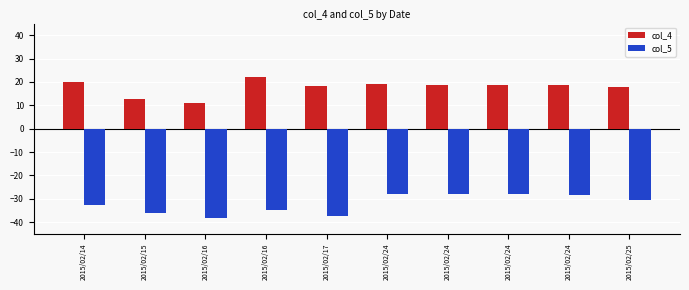

How many data points in col_5 are less than -30?

6